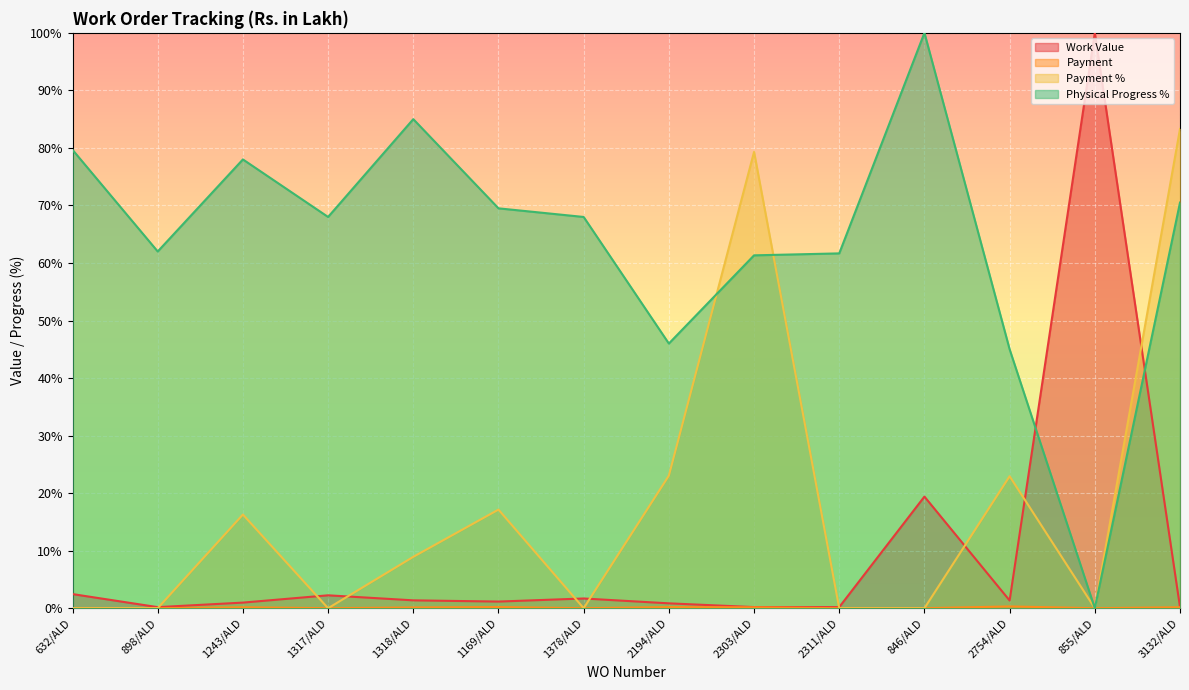

Reading left to right, extract all data points from this chart.

Work Value: 2.5	0.2	1.0	2.2	1.4	1.2	1.7	0.8	0.2	0.2	19.4	1.3	100.0	0.2
Payment: 0.0	0.0	0.2	0.0	0.1	0.2	0.0	0.2	0.2	0.0	0.0	0.3	0.0	0.2
Payment %: 0.0	0.0	16.3	0.0	8.9	17.1	0.0	23.0	79.3	0.0	0.0	22.9	0.0	83.3
Physical Progress %: 79.7	62.0	78.0	68.0	85.0	69.5	68.0	46.0	61.3	61.7	100.0	45.0	0.0	70.5